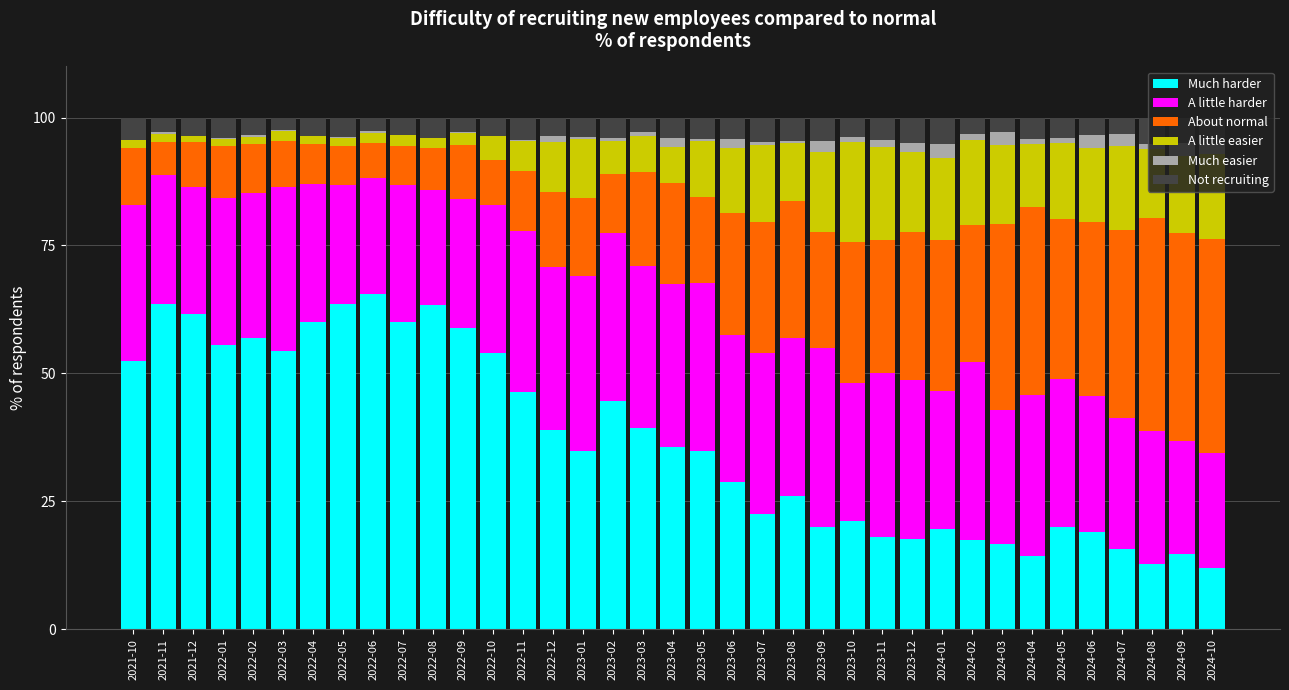

The value of Much harder at 2022-03 is 54.3. True or false?

True